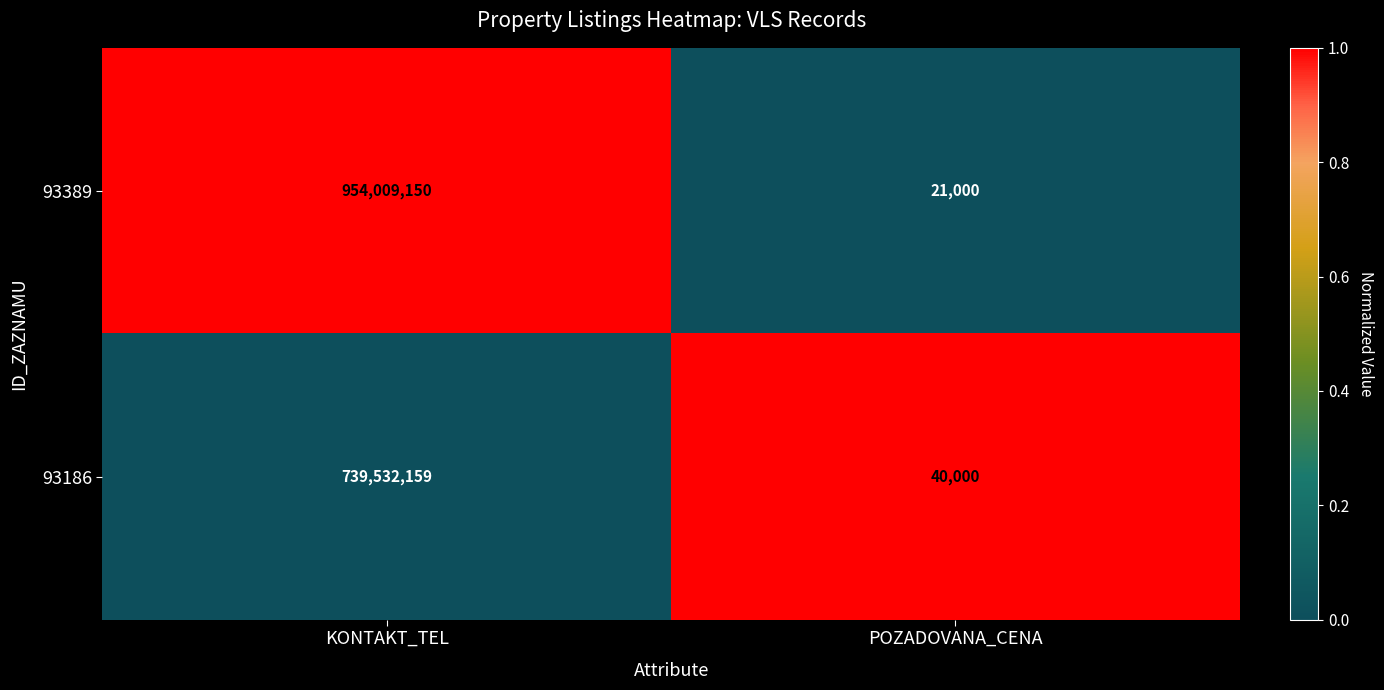

The value of 93186 at POZADOVANA_CENA is 24375. True or false?

False